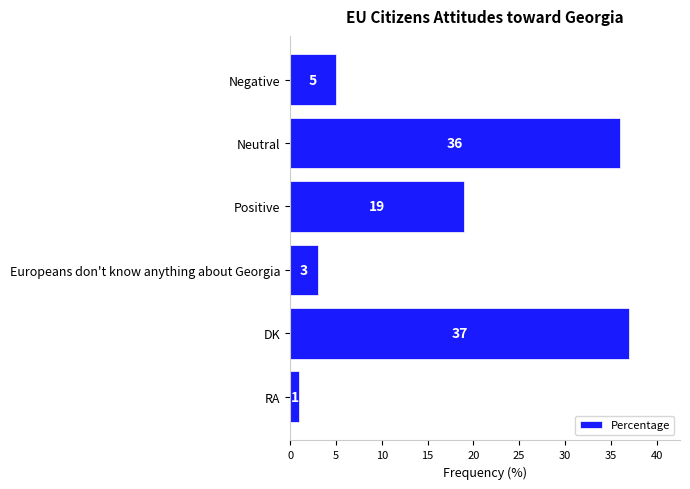

List the labels in order of value, largest first.

DK, Neutral, Positive, Negative, Europeans don't know anything about Georgia, RA